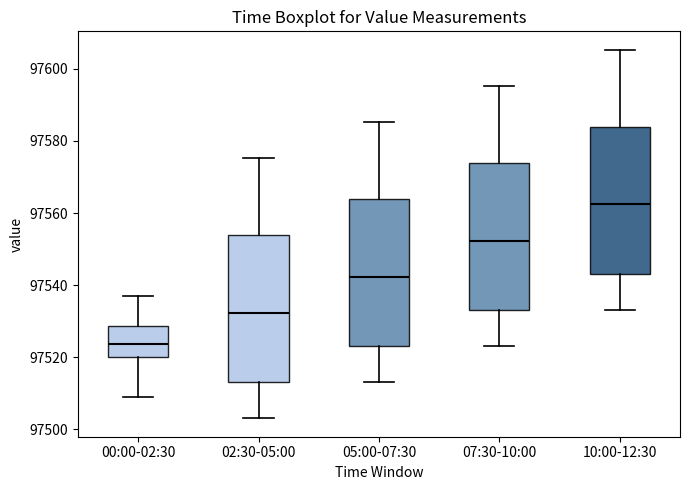

Reading left to right, read every box against the y-axis: the position of its median line, the range the box covers, and the ends of its whiskers. The values are not printed on the chart, so give them approximately, as read against the axis.

00:00-02:30: median 97524, box 97520 to 97528, whiskers 97510 to 97538
02:30-05:00: median 97532, box 97514 to 97554, whiskers 97504 to 97576
05:00-07:30: median 97542, box 97524 to 97564, whiskers 97514 to 97586
07:30-10:00: median 97552, box 97534 to 97574, whiskers 97524 to 97596
10:00-12:30: median 97562, box 97544 to 97584, whiskers 97534 to 97606